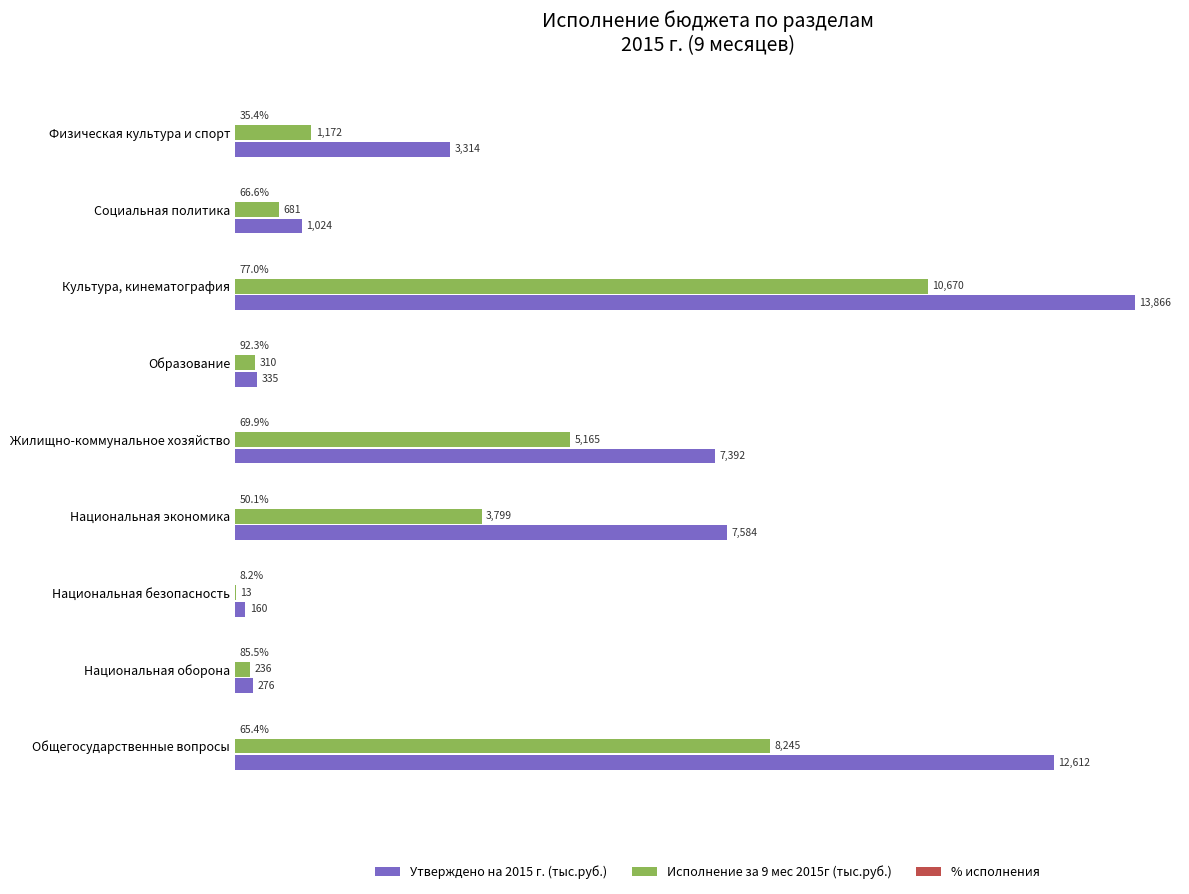

At which category is the sum across all series the highest?

Культура, кинематография